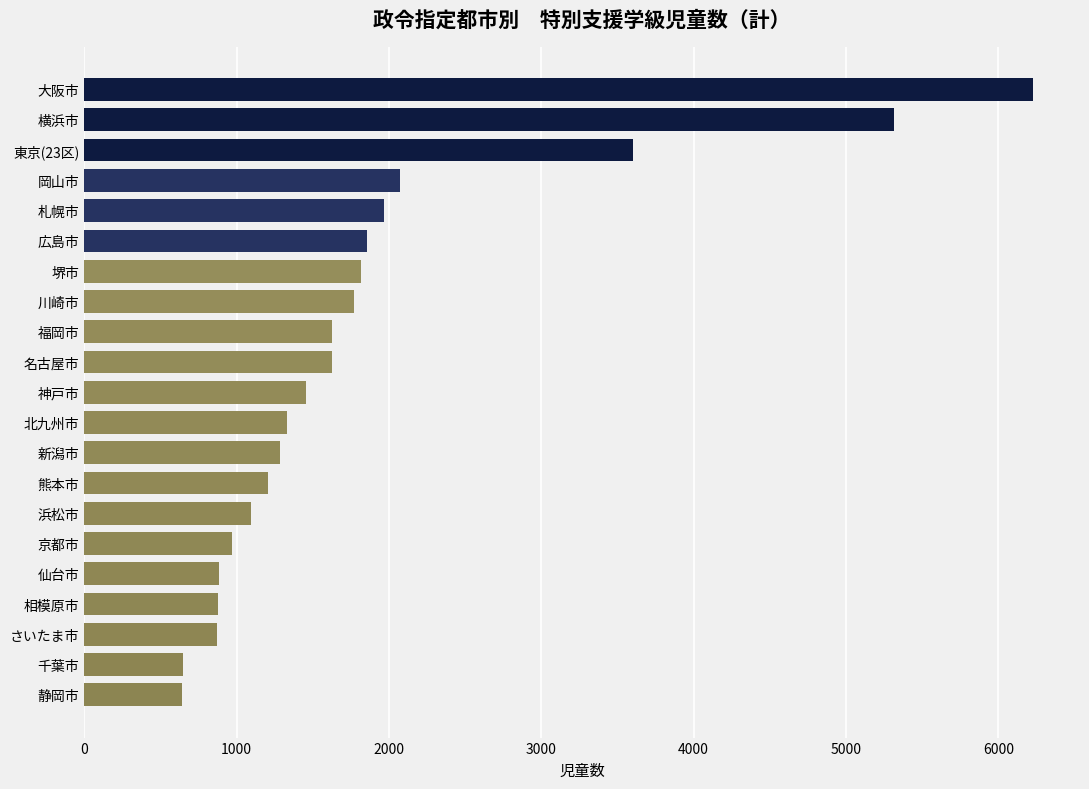

What is the sum of all values?

39160